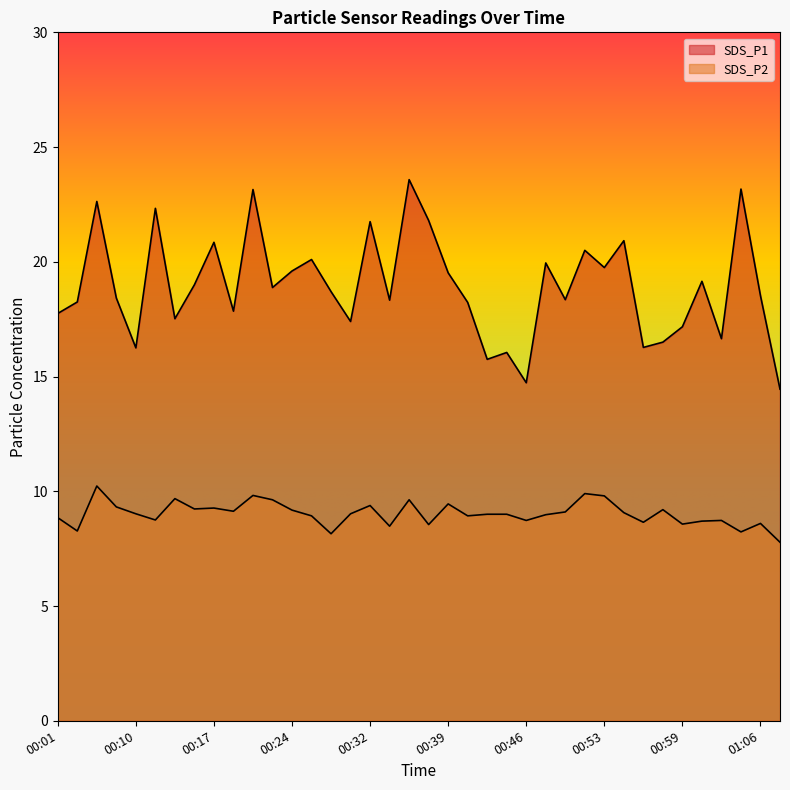

How many lines are shown in the chart?

2